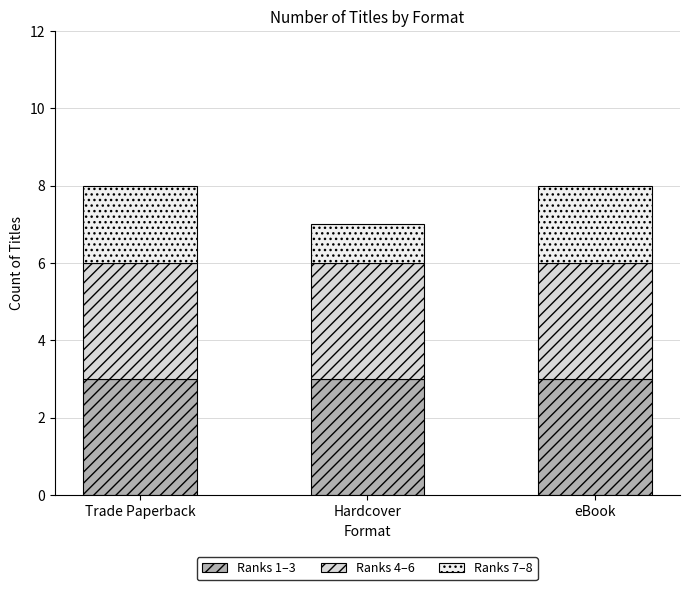

What is the total value across all series at eBook?

8